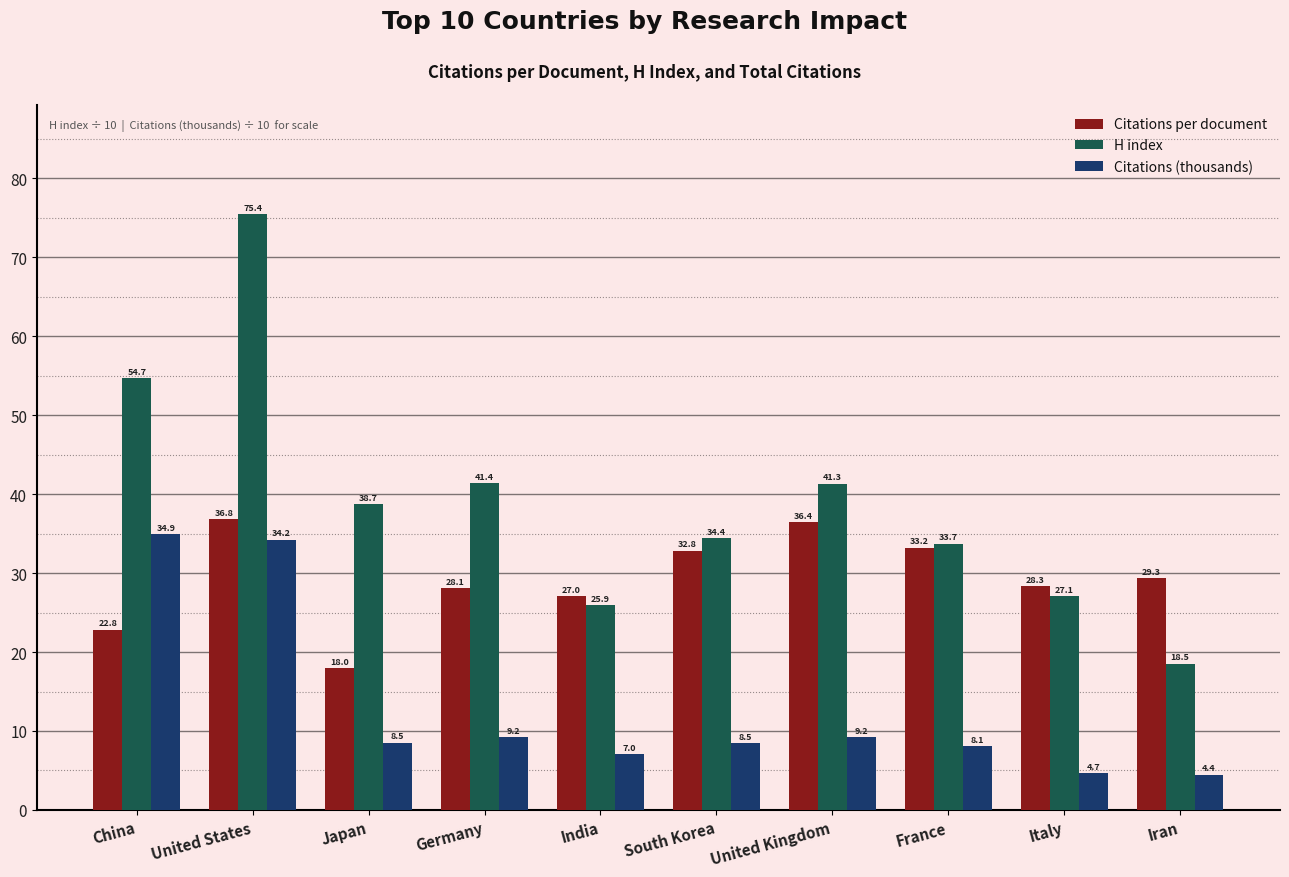

The Citations per document series shows 17.5 at United Kingdom. True or false?

False